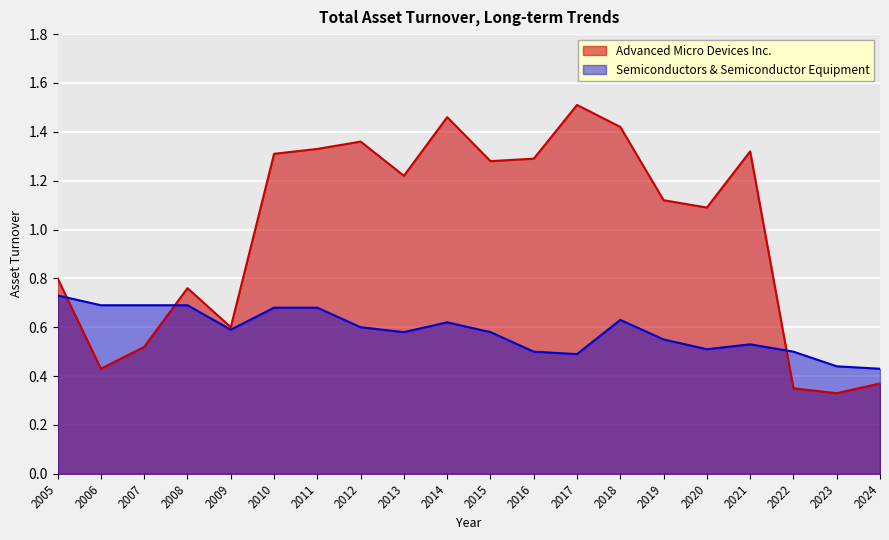

How many distinct data groups are displayed?

2